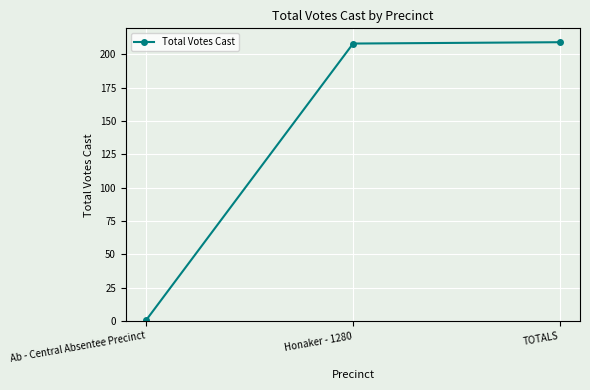

Reading left to right, what are all the values shown in this chart?

1	208	209